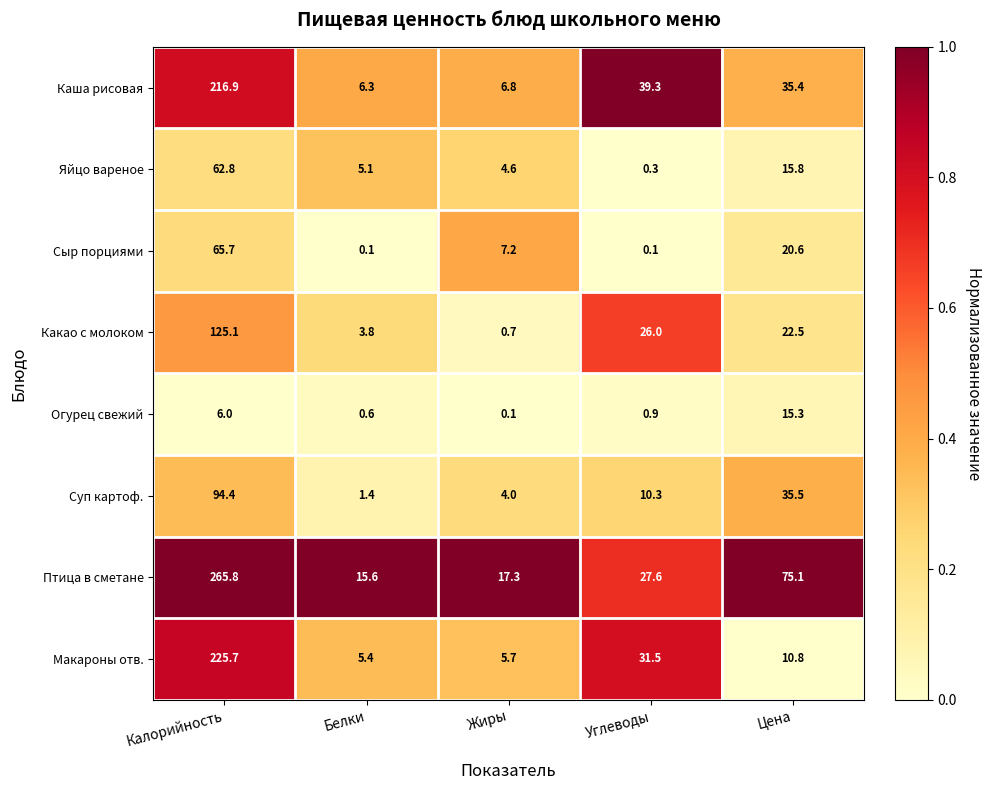

What is the approximate value of Суп картоф. at Цена?

35.5